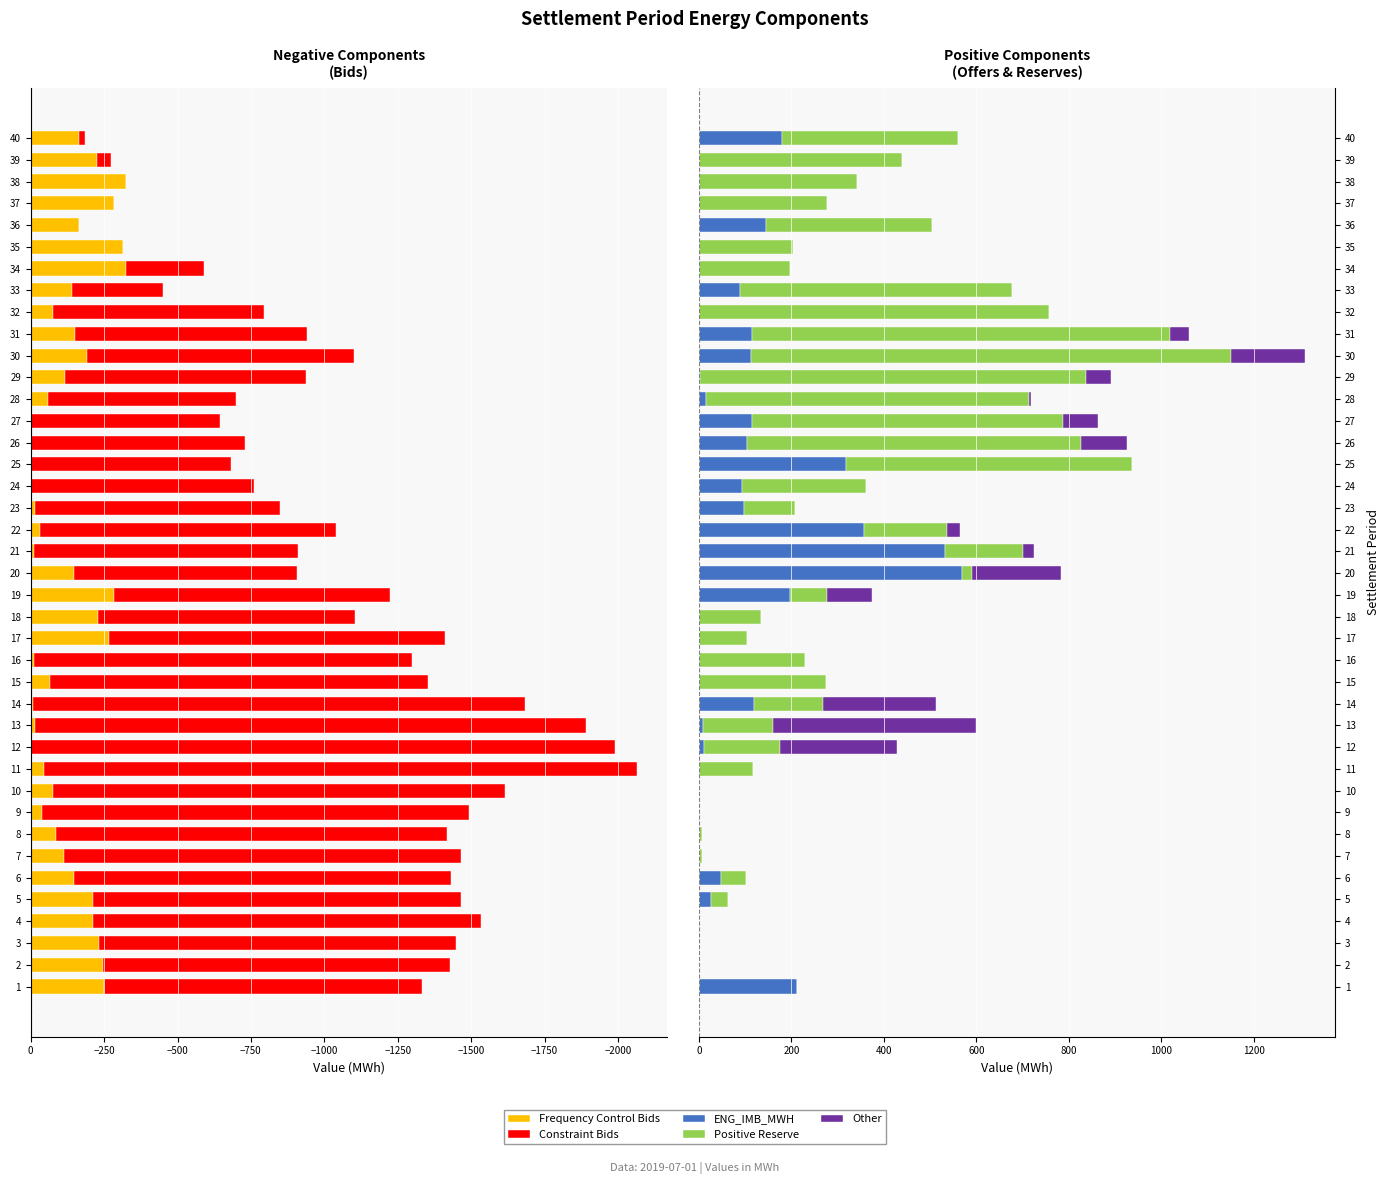

The value of ENG_IMB_MWH at 24 is 93.5. True or false?

True